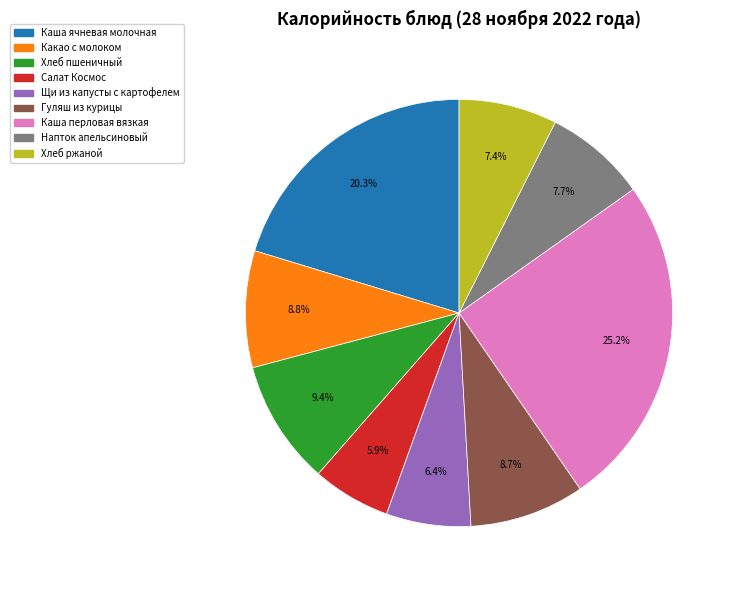

Is it true that Каша перловая вязкая is 25% of the pie?

True